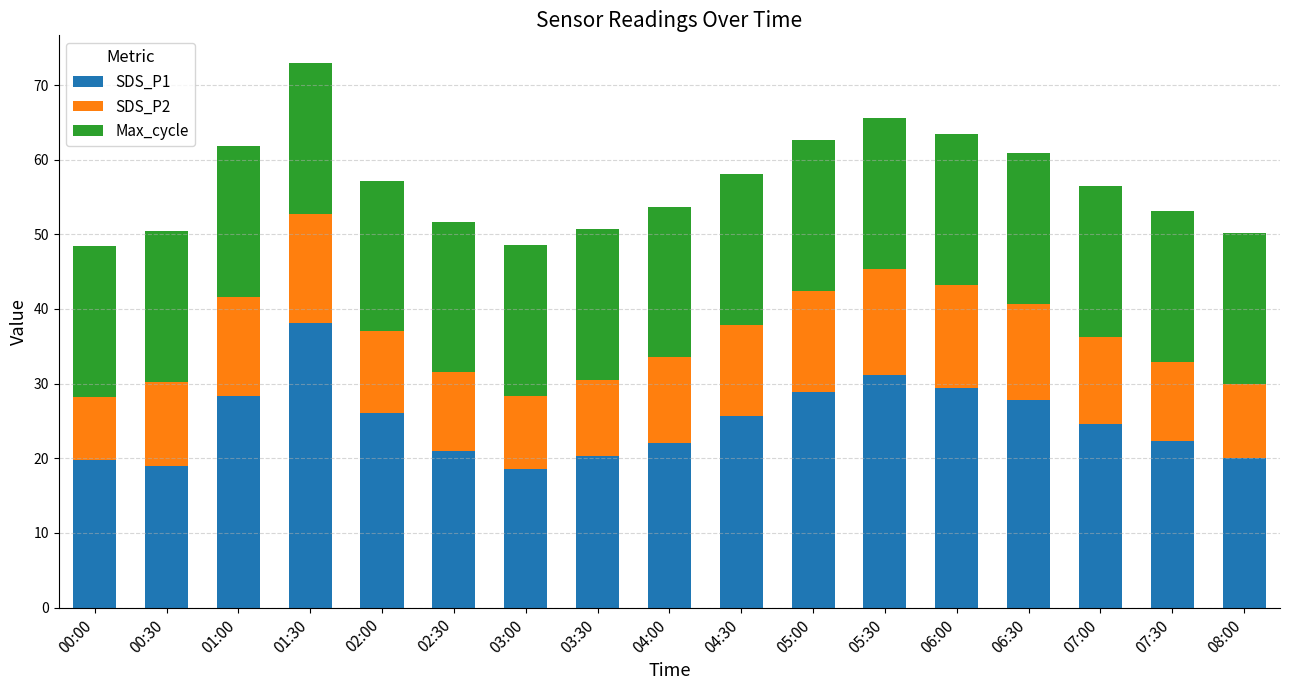

At which category is the sum across all series the highest?

01:30